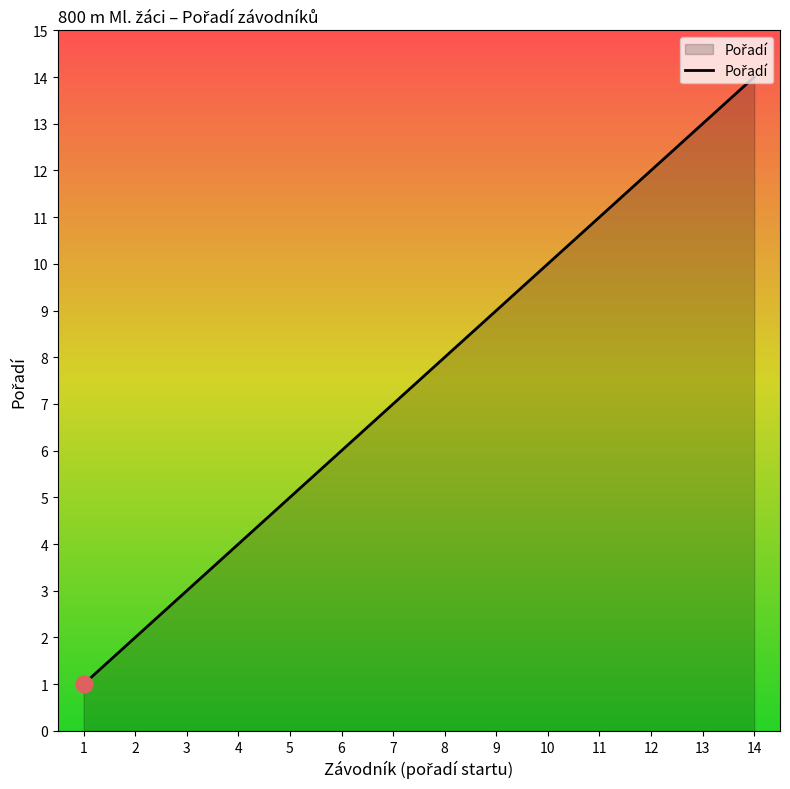

List the labels in order of value, largest first.

14, 13, 12, 11, 10, 9, 8, 7, 6, 5, 4, 3, 2, 1